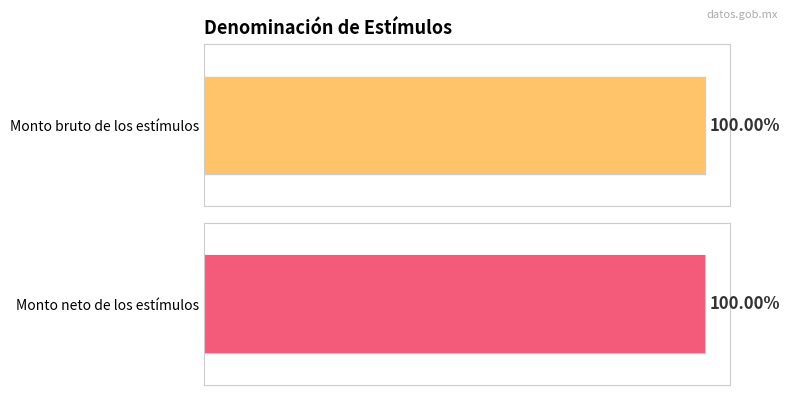

The value of Monto bruto de los estímulos at no se pagaron estimulos (ID 2) is -31156. True or false?

False